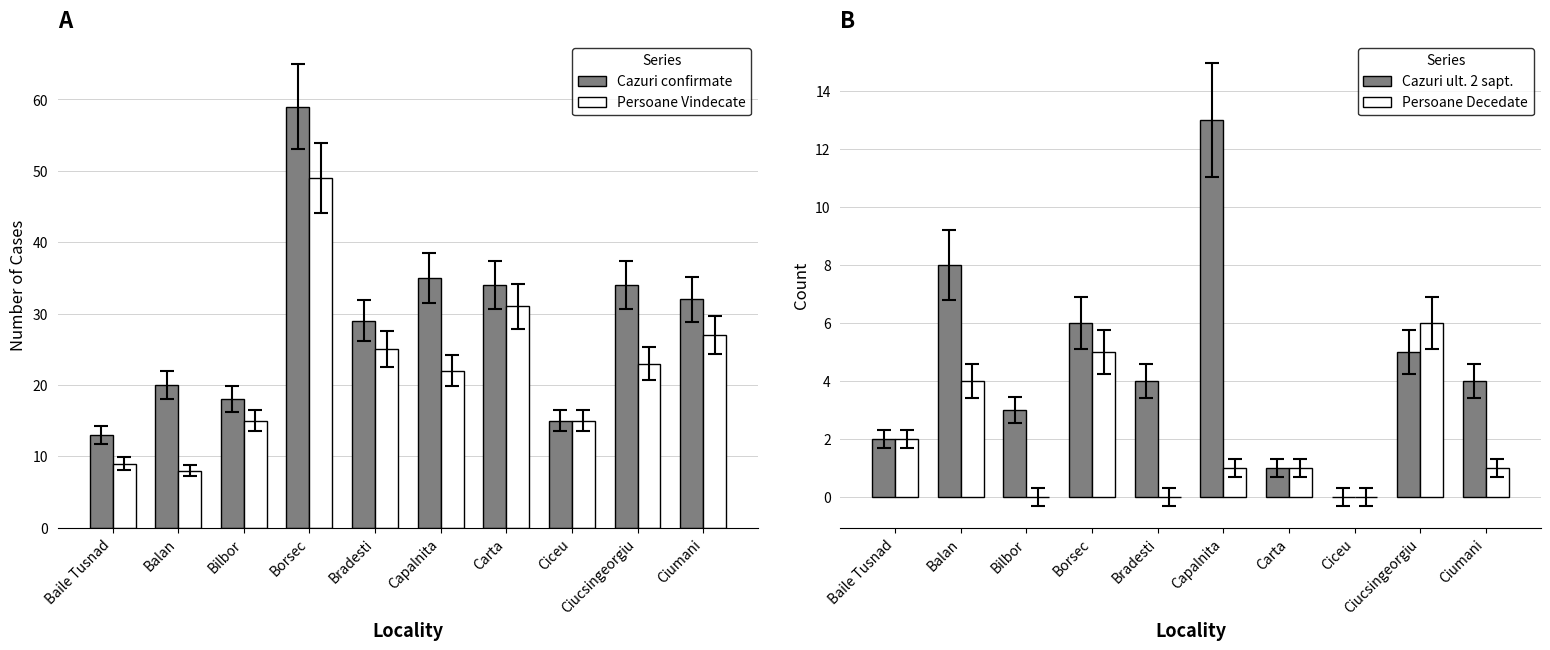

At how many categories does at least one series exceed 55?

1